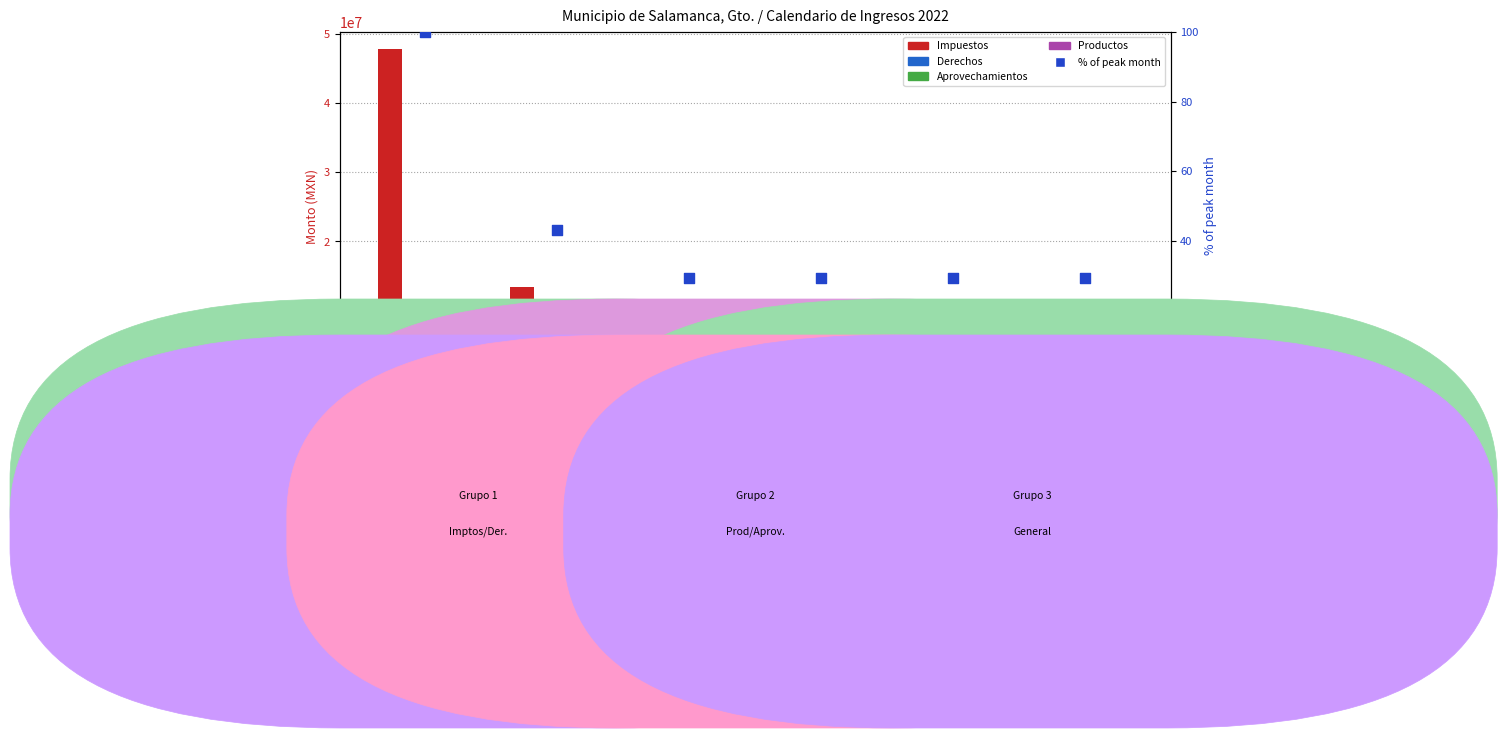

At which category is the sum across all series the highest?

Enero